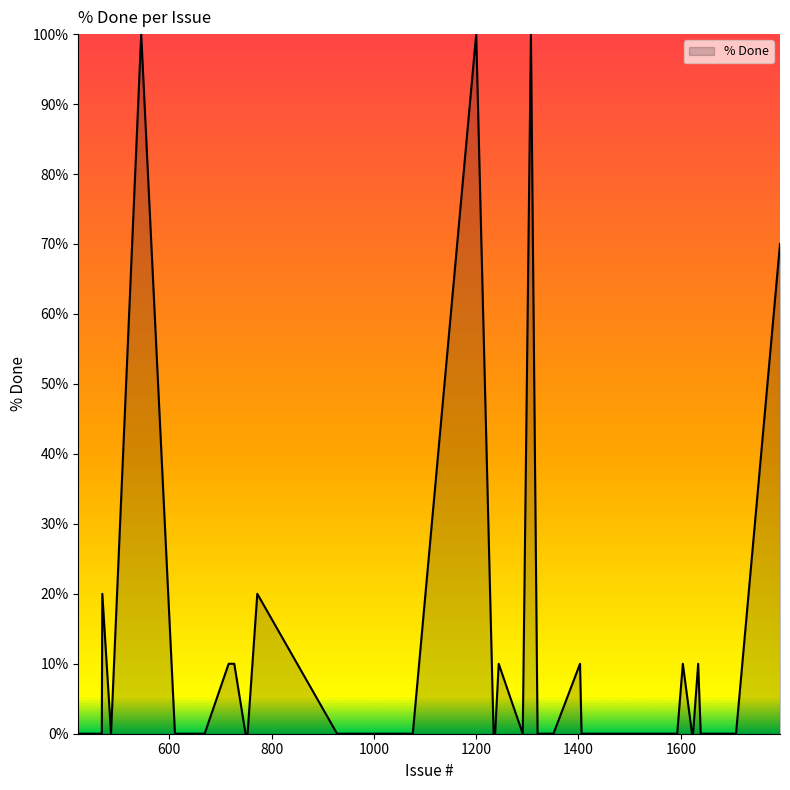

What is the average value?

12